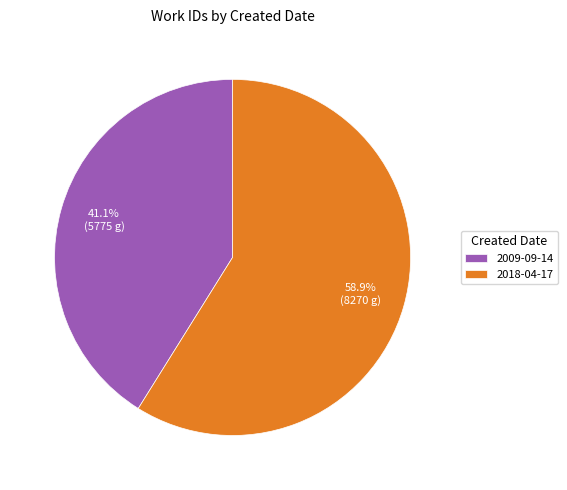

Which category has the smallest portion of the pie?

2009-09-14